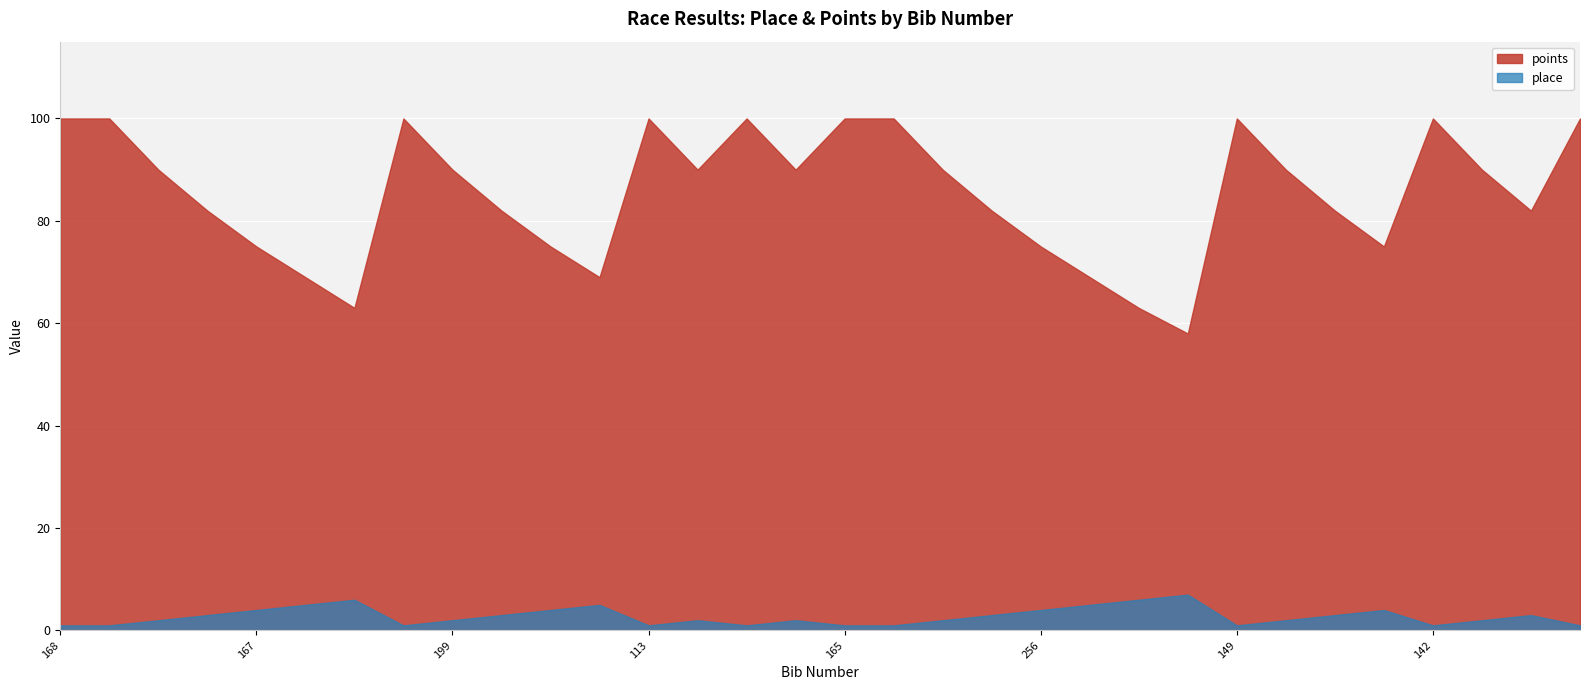

What is the total value across all series at 155?

92